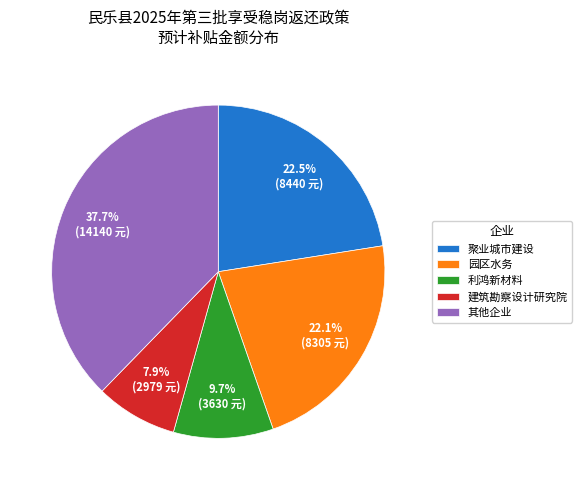

Combined, do 建筑勘察设计研究院 and 园区水务 account for over 50%?

No